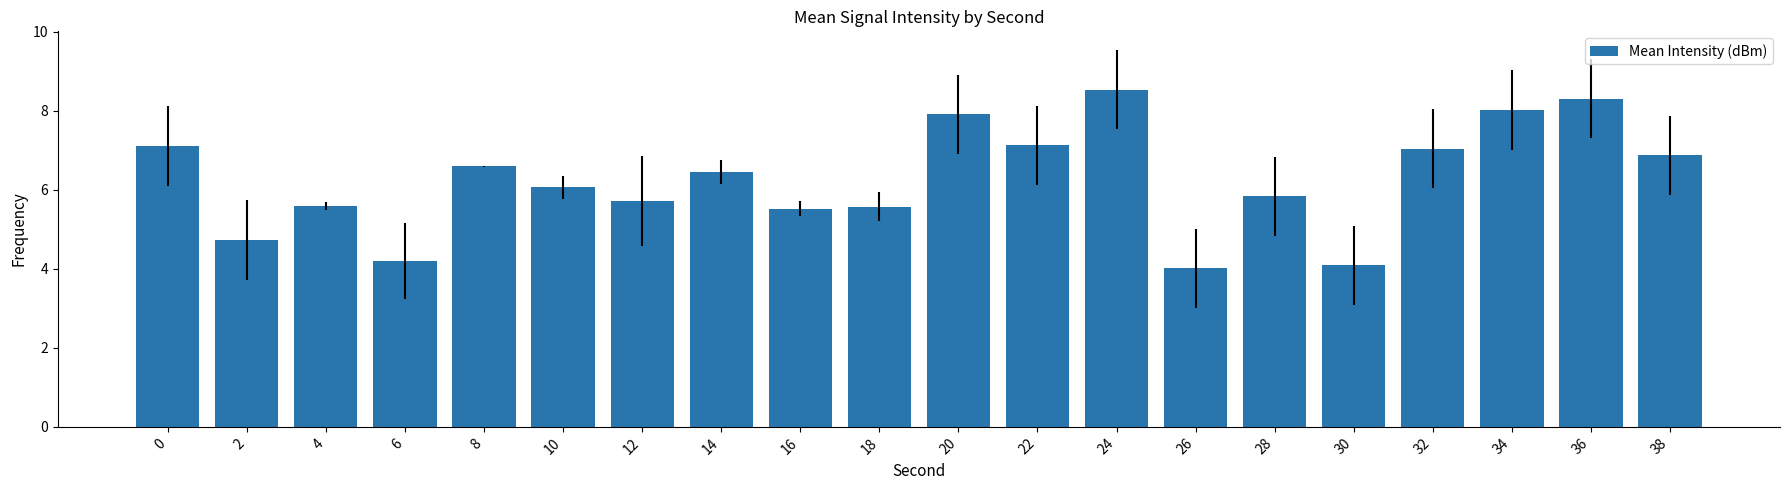

Between 26 and 20, which is larger?

20